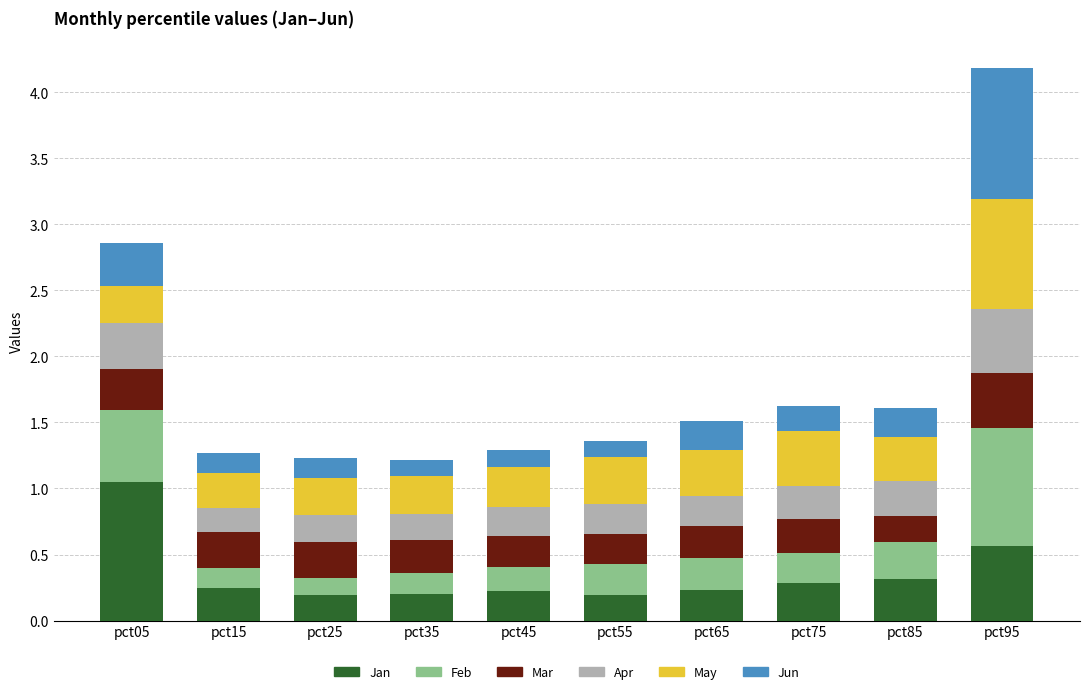

Is it true that Jan equals 0.2 at pct15?

True